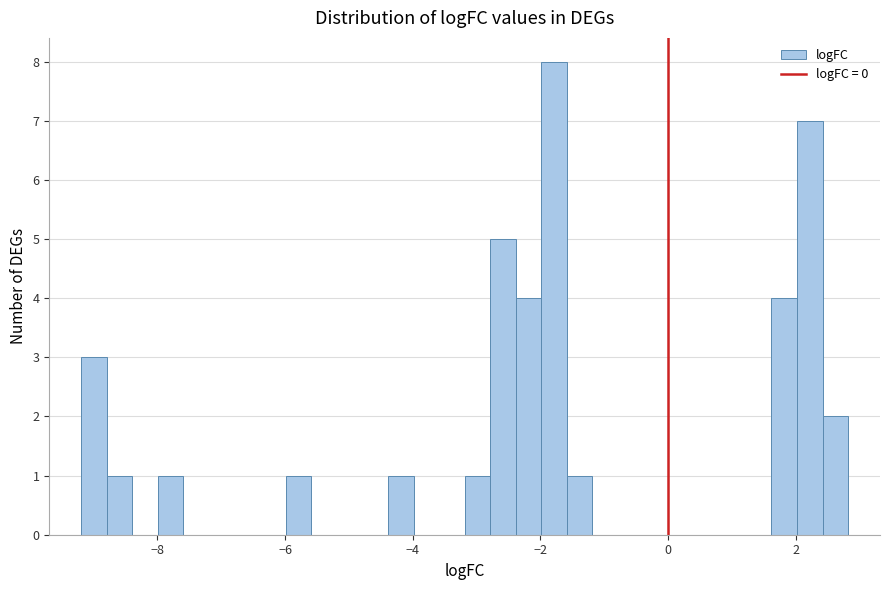

Read against the x-axis, roughly where is the centre of the tallest bar?

-1.8